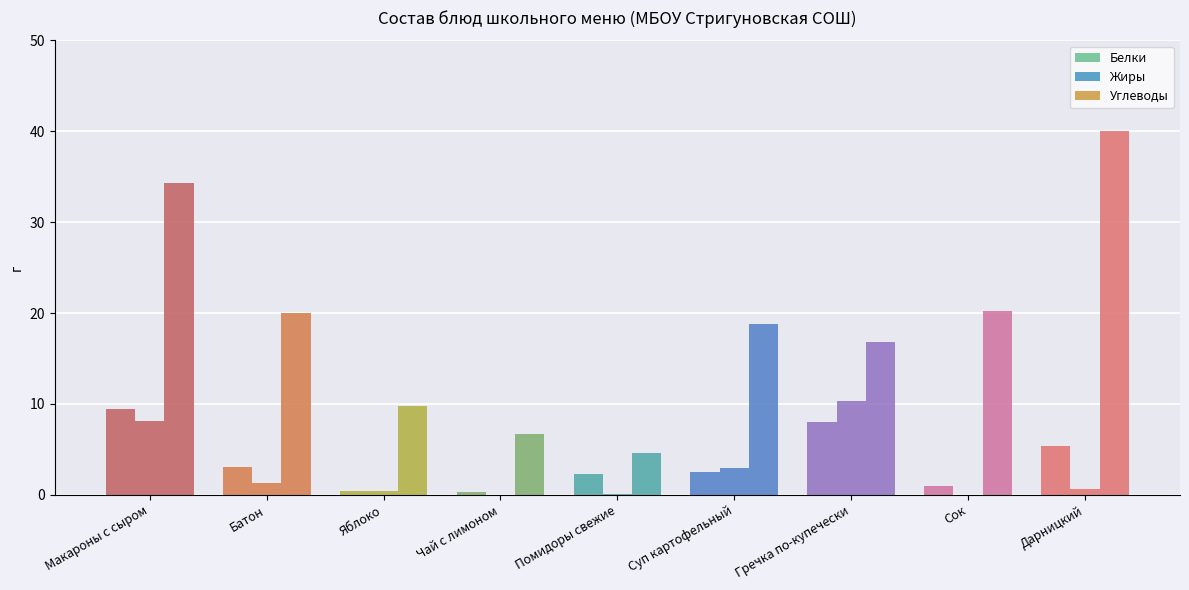

Is the value of Жиры at Сок greater than the value of Углеводы at Яблоко?

No